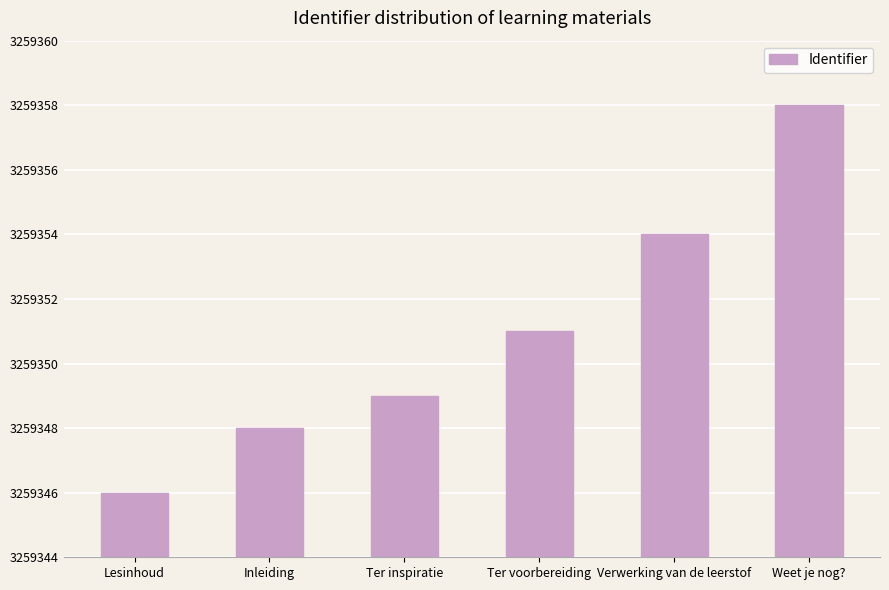

What is the label of the 4th bar from the right?

Ter inspiratie